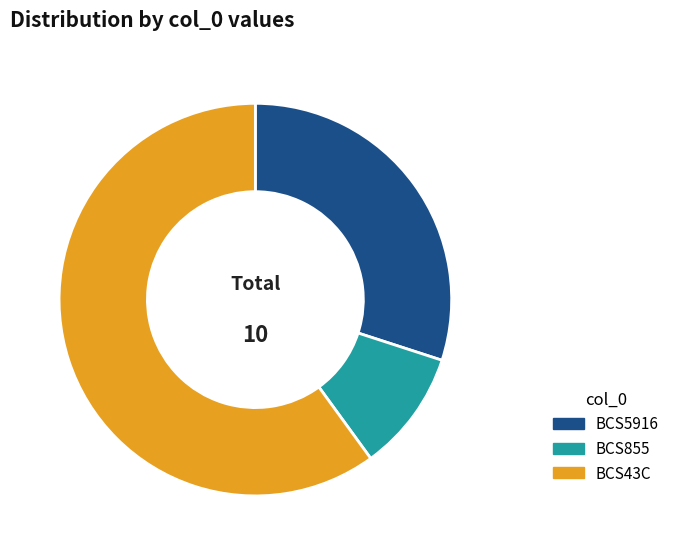

Rank the categories by value from highest to lowest.

BCS43C, BCS5916, BCS855